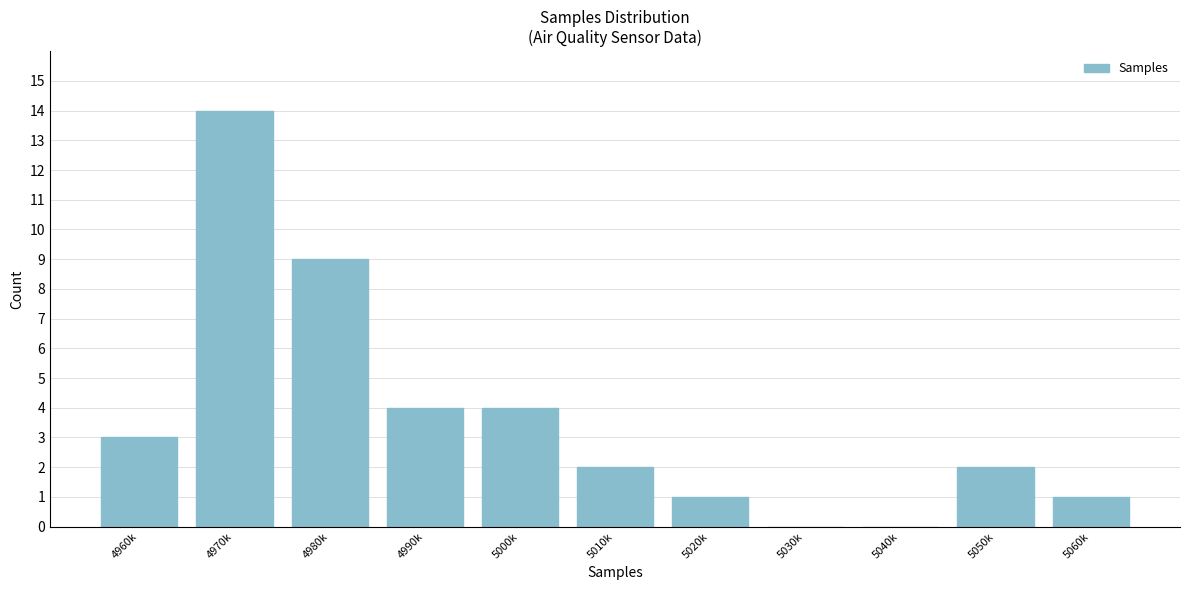

Reading left to right, list all the values displayed in this chart.

4960k=3	4970k=14	4980k=9	4990k=4	5000k=4	5010k=2	5020k=1	5030k=0	5040k=0	5050k=2	5060k=1